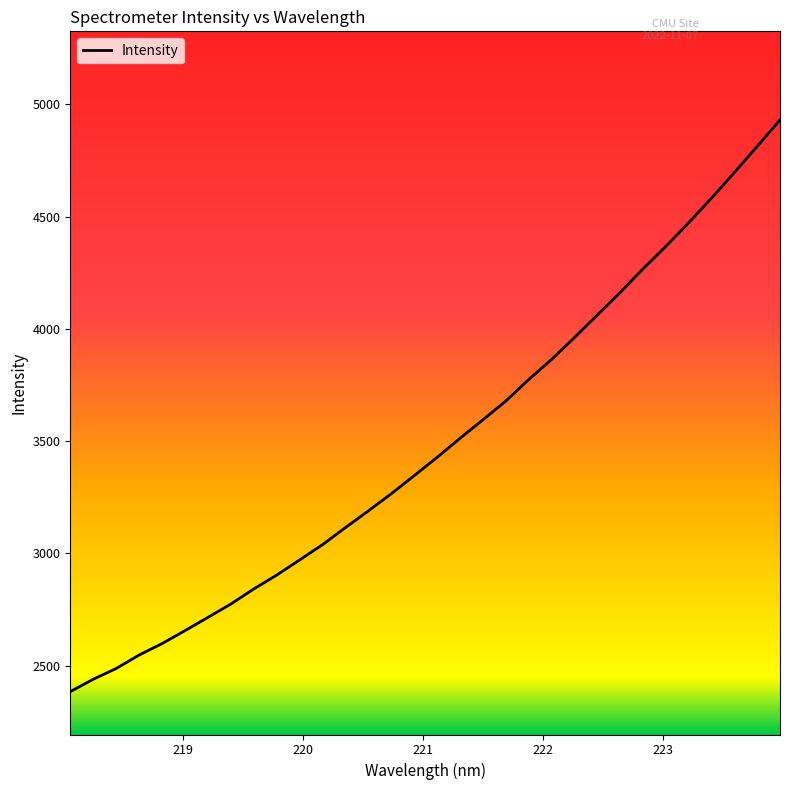

Does the chart display data point markers on the line(s)?

No